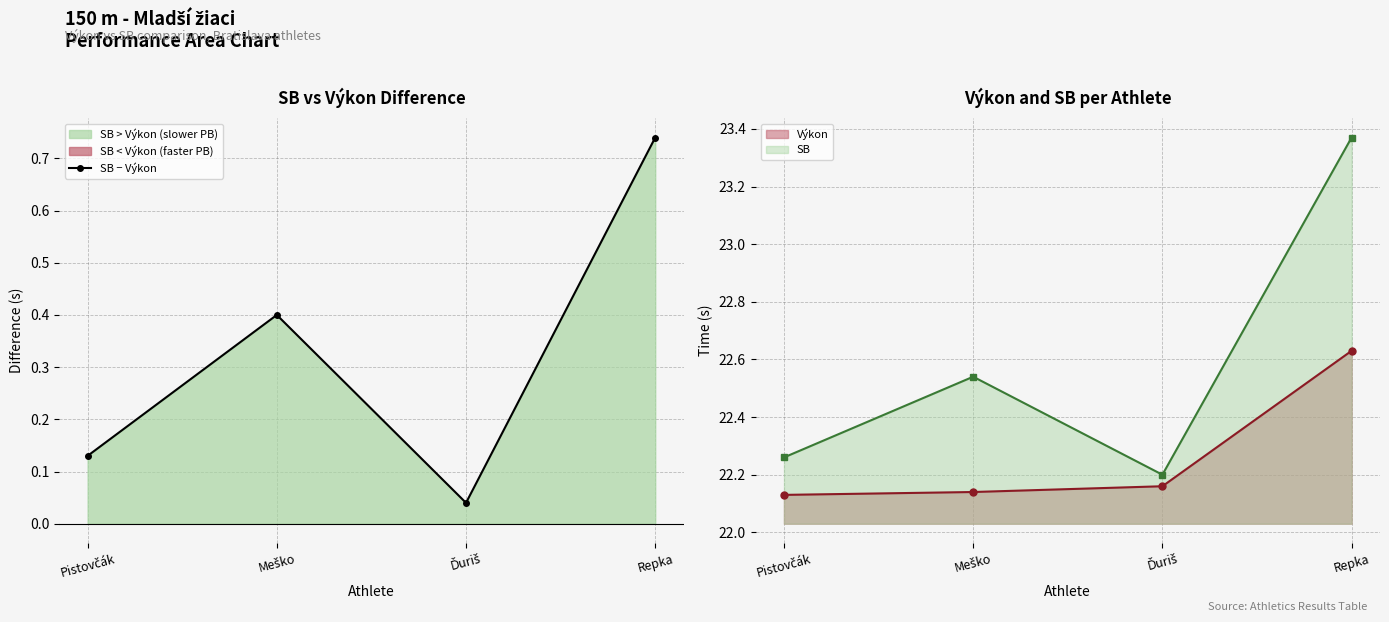

List the labels in order of value, largest first.

Repka, Meško, Pistovčák, Ďuriš